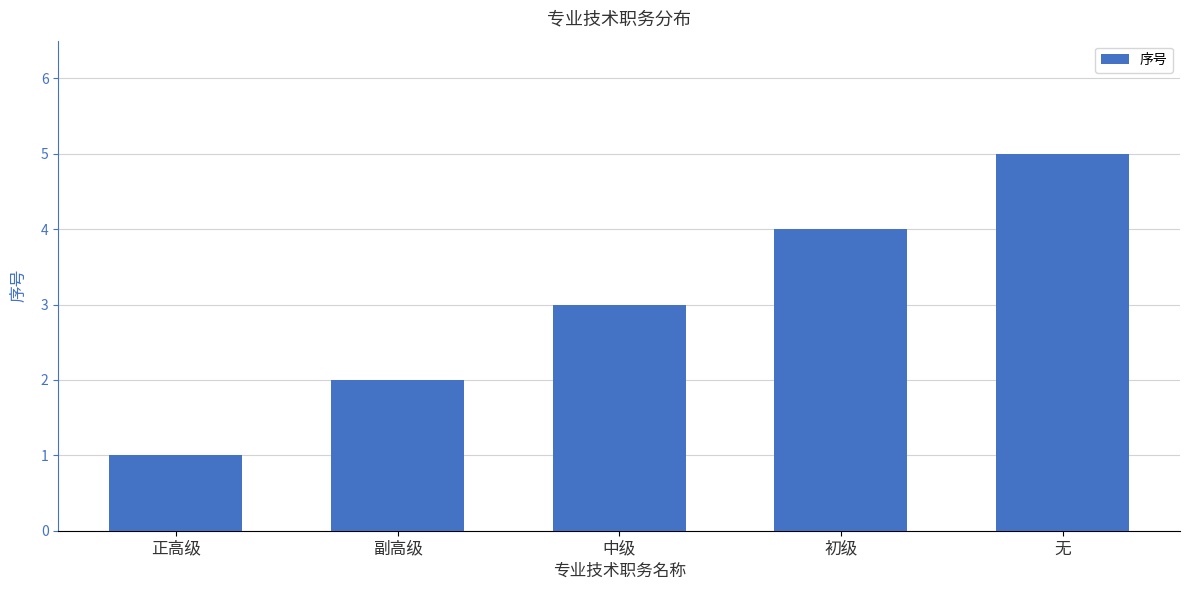

What is the sum of the values at 无 and 正高级?

6